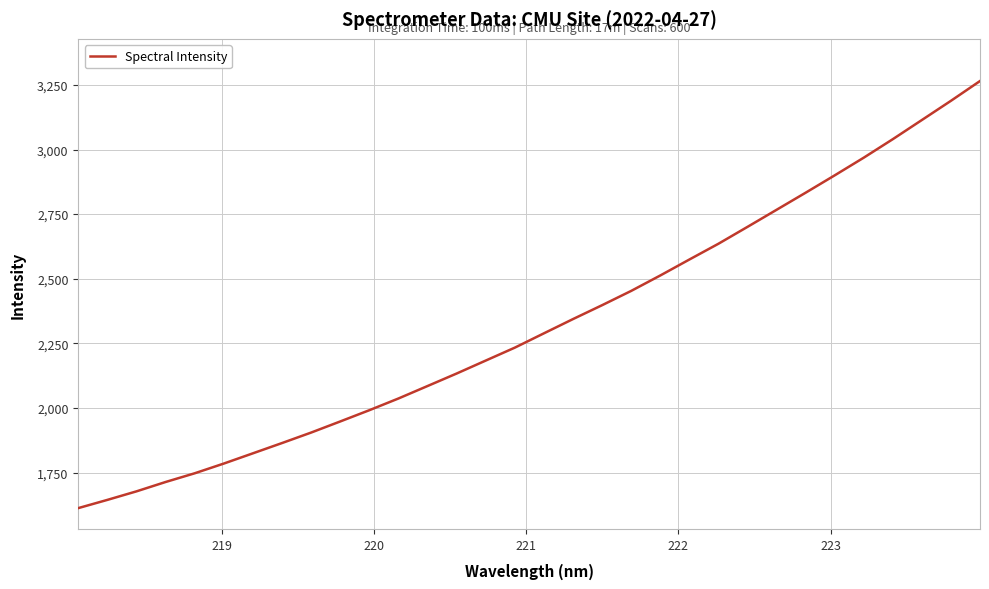

What is the maximum value shown in the chart?

3265.0